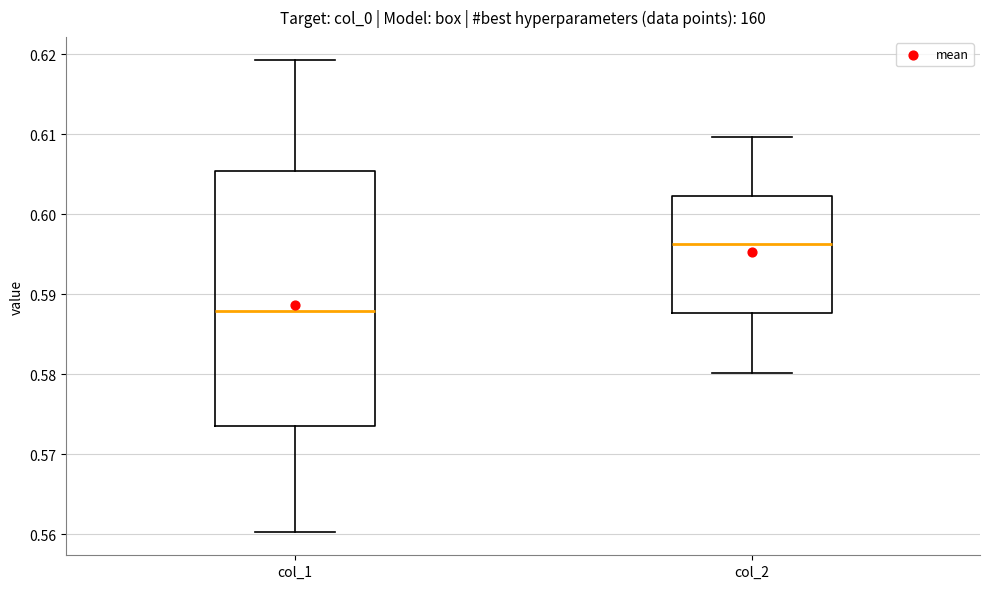

Which box has the lowest median line?

col_1